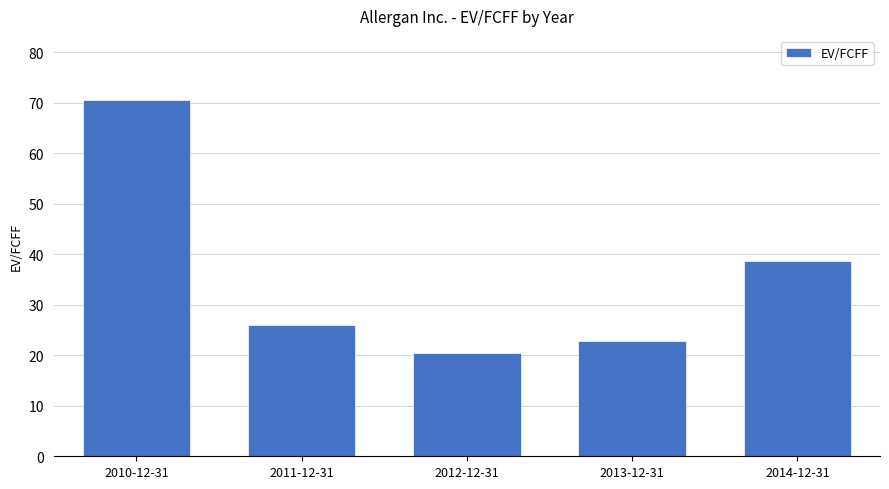

The value at 2012-12-31 is 20.5. True or false?

True